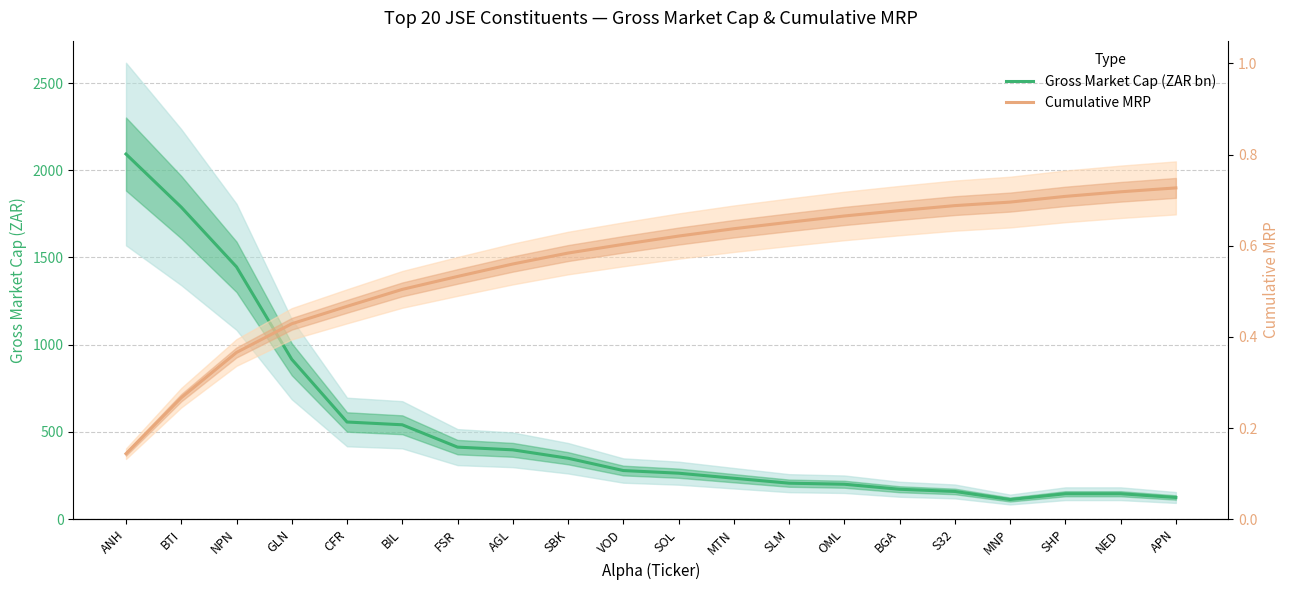

How many values in the Gross Market Cap (ZAR bn) series exceed 278?

10